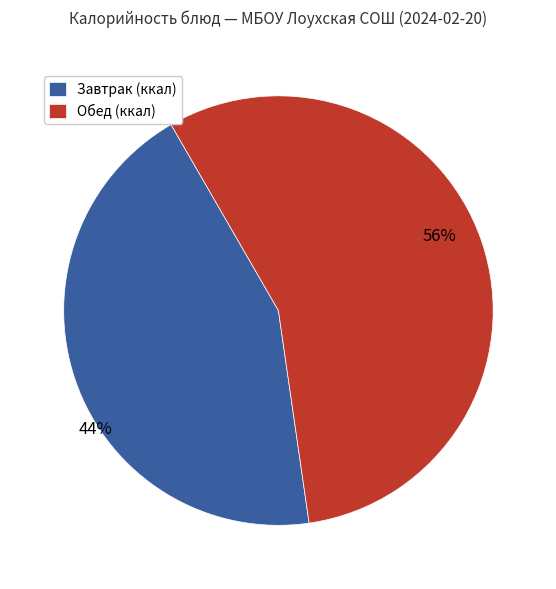

Does Обед (ккал) account for over 50% of the chart?

Yes